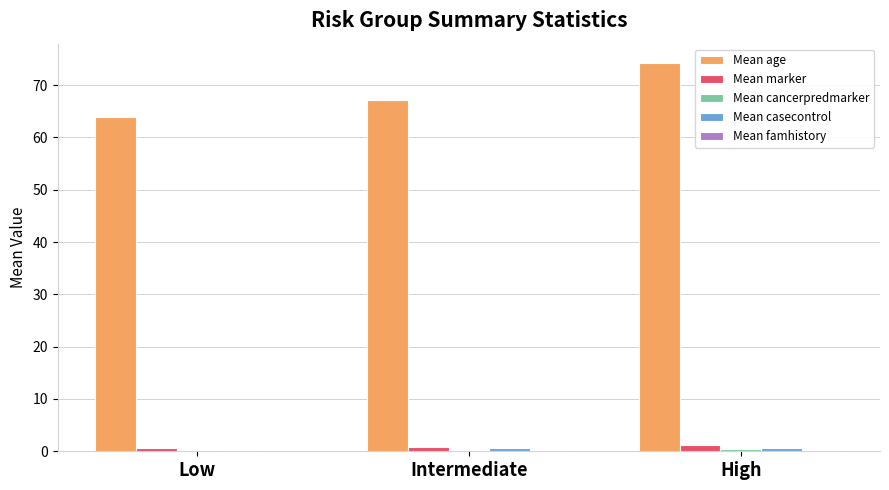

At which category is the sum across all series the highest?

High